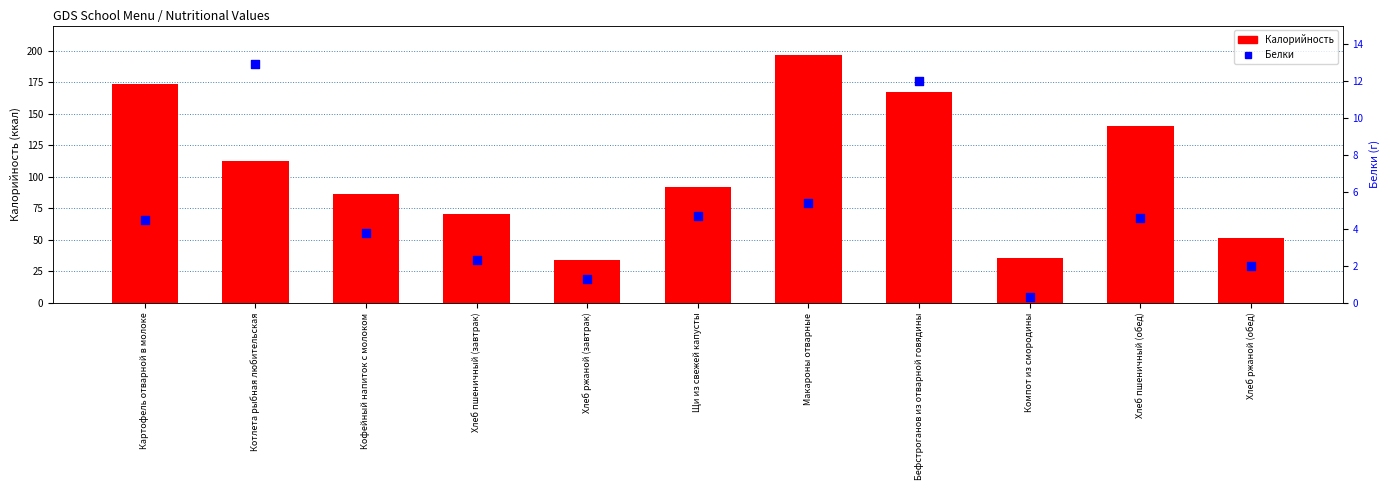

Which series has the largest total across all categories?

Калорийность